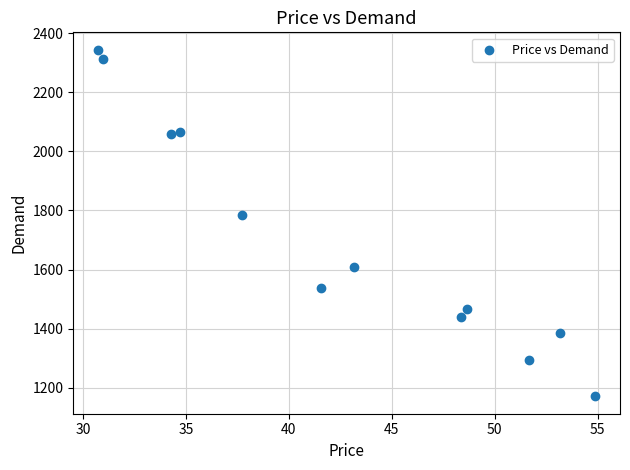

What Y value in the scatter plot is closest to 1757?

1786